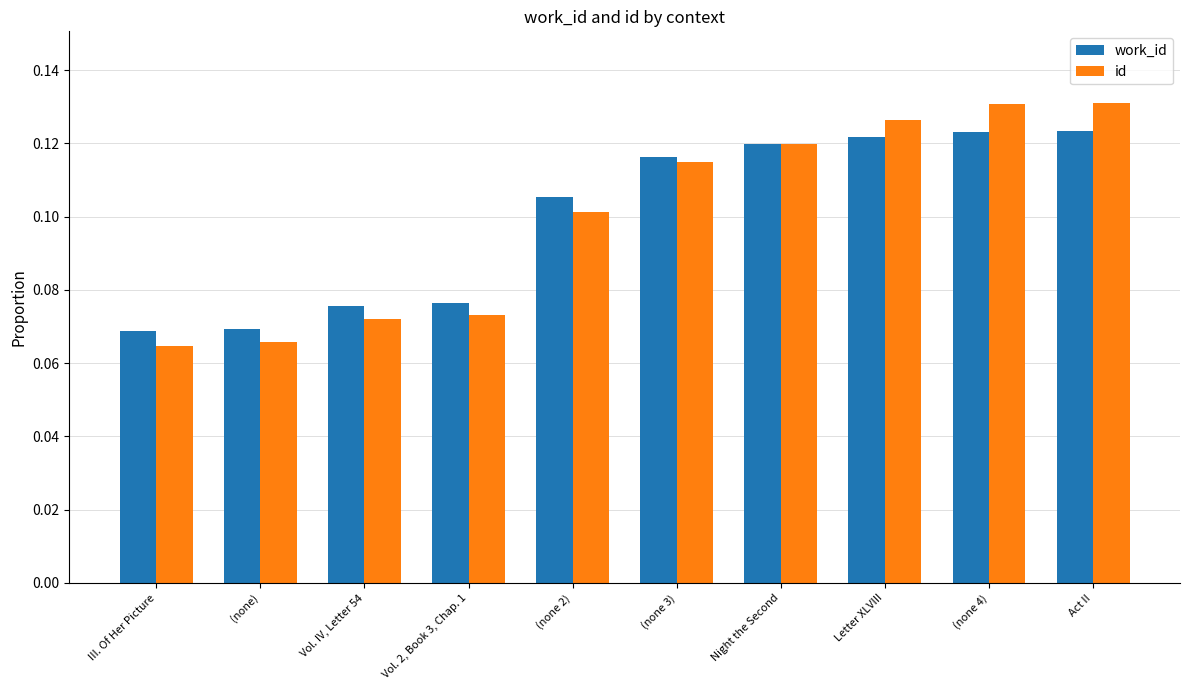

Which series has the largest range (max minus min)?

id